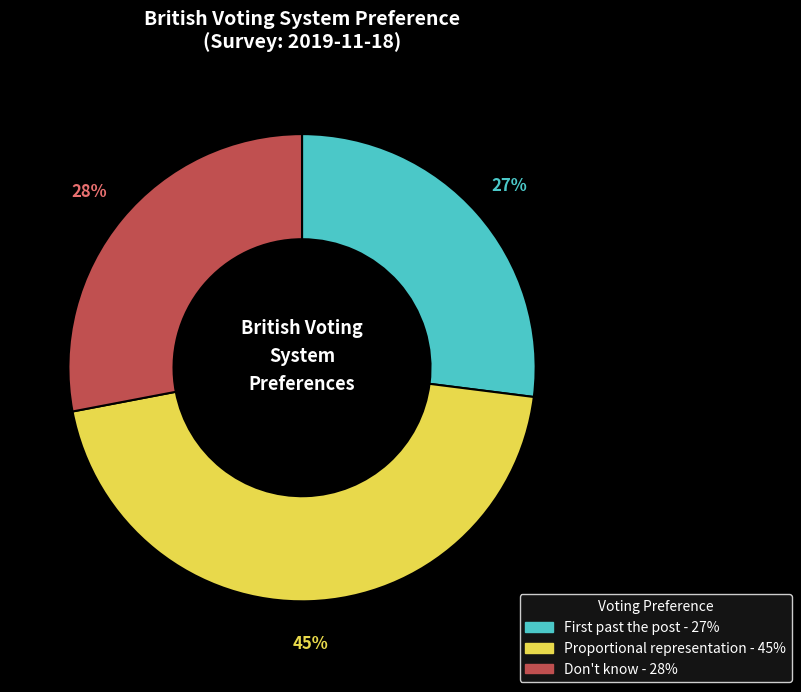

Rank the categories by value from highest to lowest.

Proportional representation, Don't know, First past the post